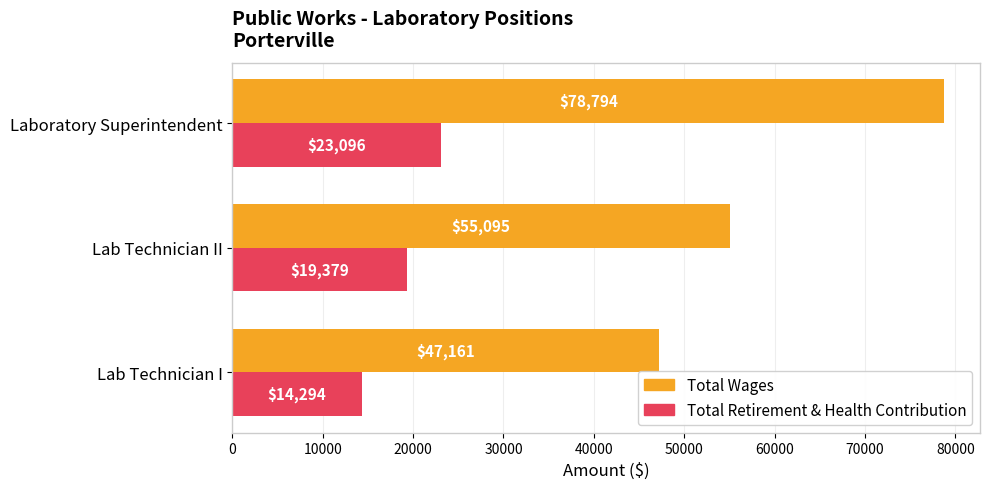

The value of Total Wages at Lab Technician I is 47161. True or false?

True